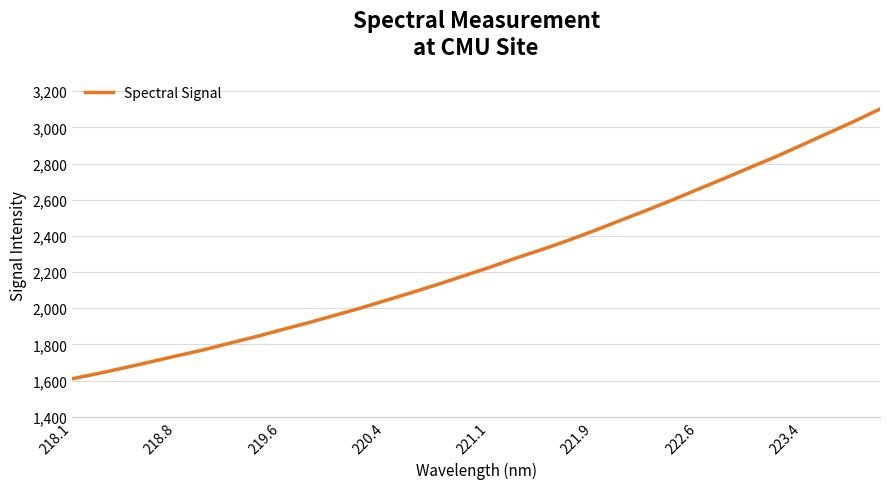

What is the minimum value shown in the chart?

1610.6